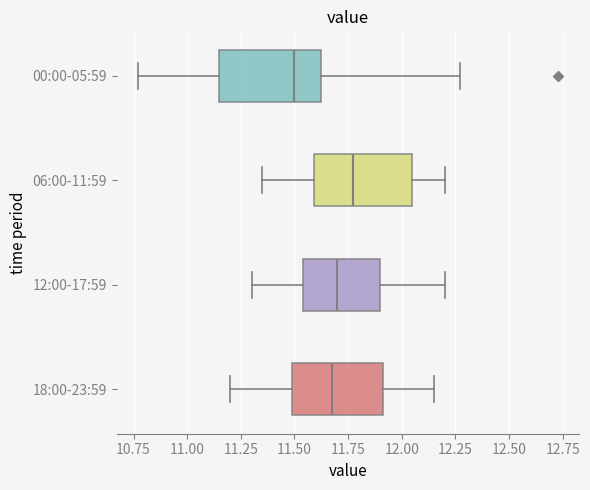

Which box has the furthest to the right median line?

06:00-11:59